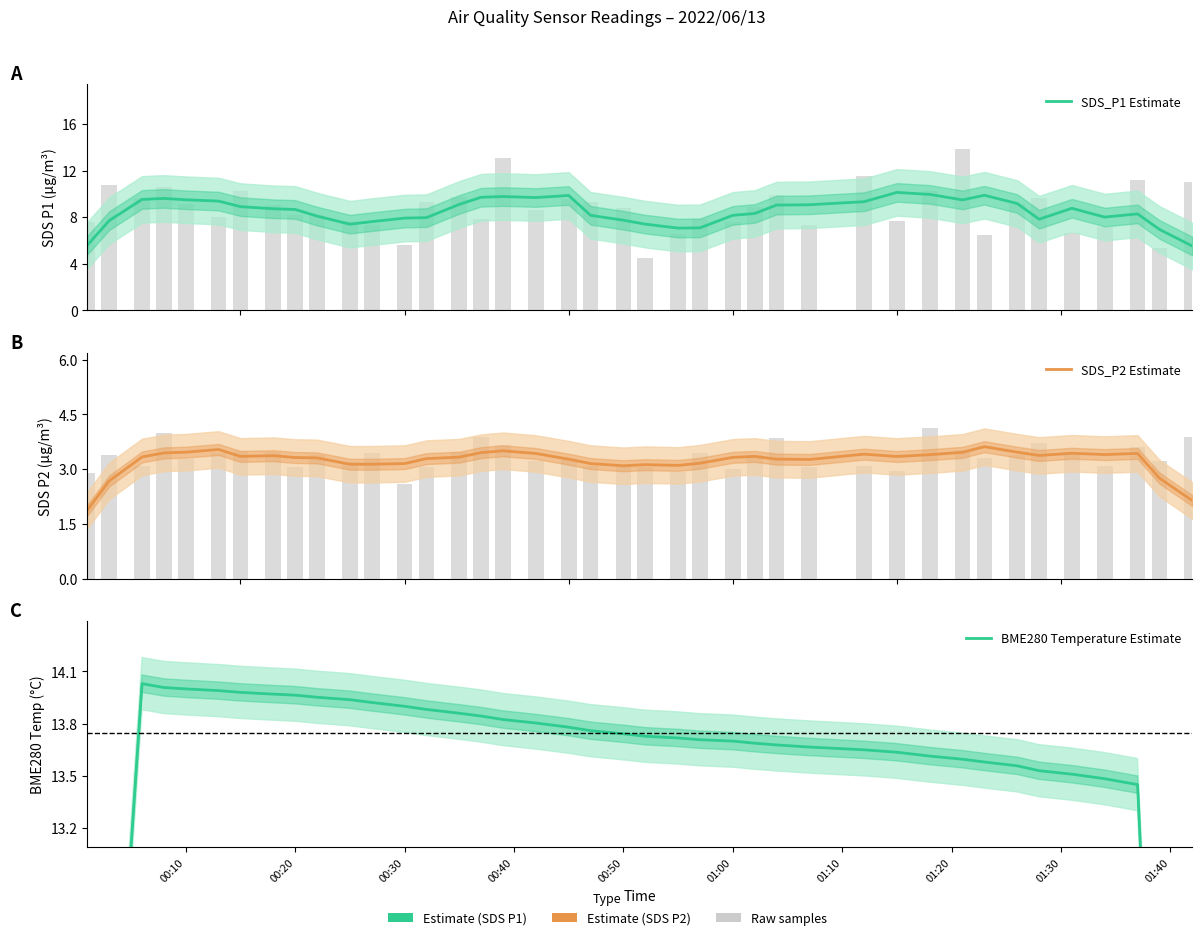

At 00:30, list the series in order from smallest to largest.

SDS_P2 Estimate, SDS_P1 Estimate, BME280 Temperature Estimate